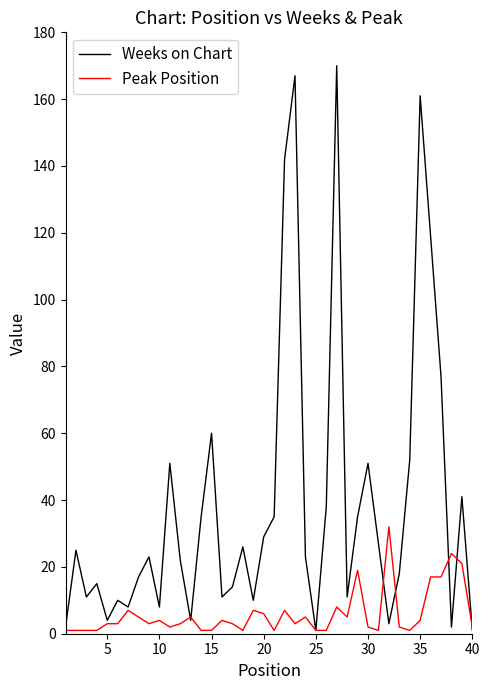

List the series in order of their peak value, lowest first.

Peak Position, Weeks on Chart